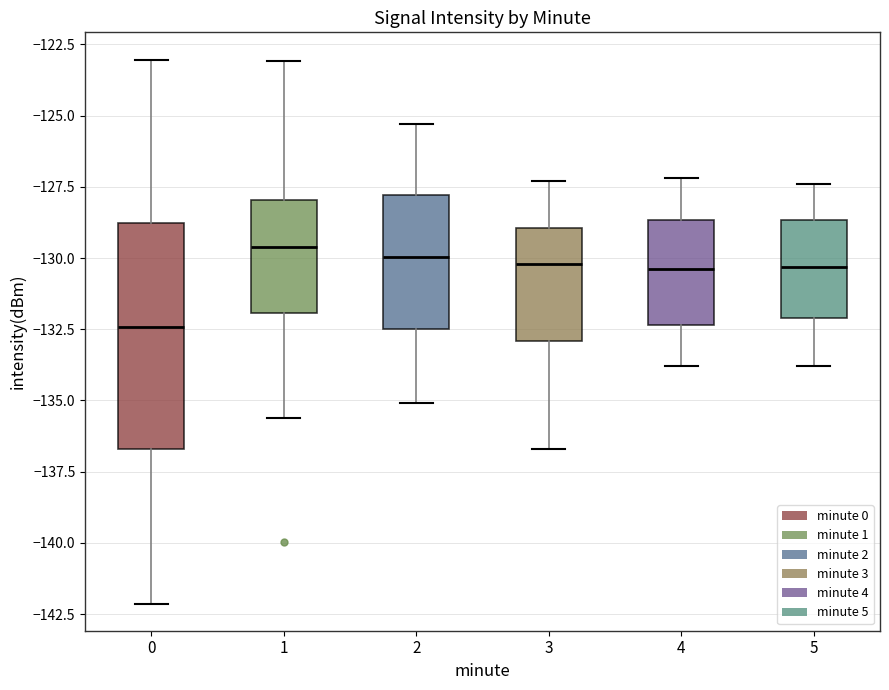

Reading left to right, transcribe this box plot: for each box, give where its median line is, the range the box spans, and where its two whiskers end, as read against the y-axis. The values are not printed on the chart, so give them approximately, as read against the axis.

0: median -132.5, box -136.5 to -129.0, whiskers -142.0 to -123.0
1: median -129.5, box -132.0 to -128.0, whiskers -135.5 to -123.0
2: median -130.0, box -132.5 to -128.0, whiskers -135.0 to -125.5
3: median -130.0, box -133.0 to -129.0, whiskers -136.5 to -127.5
4: median -130.5, box -132.5 to -128.5, whiskers -134.0 to -127.0
5: median -130.5, box -132.0 to -128.5, whiskers -134.0 to -127.5